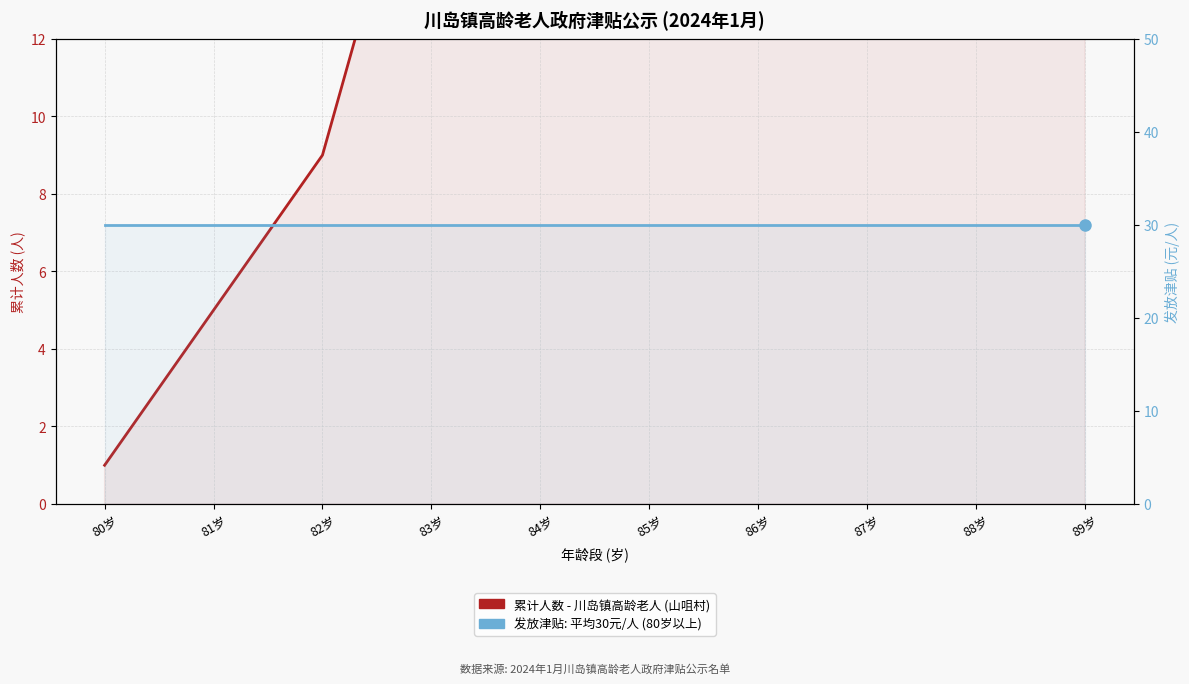

Read the 每人发放津贴 (元) value at 81岁.

30